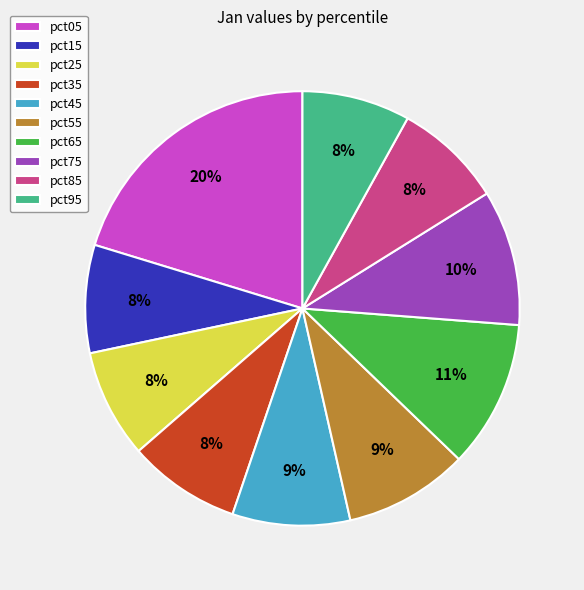

True or false: pct05 accounts for 20% of the total.

True